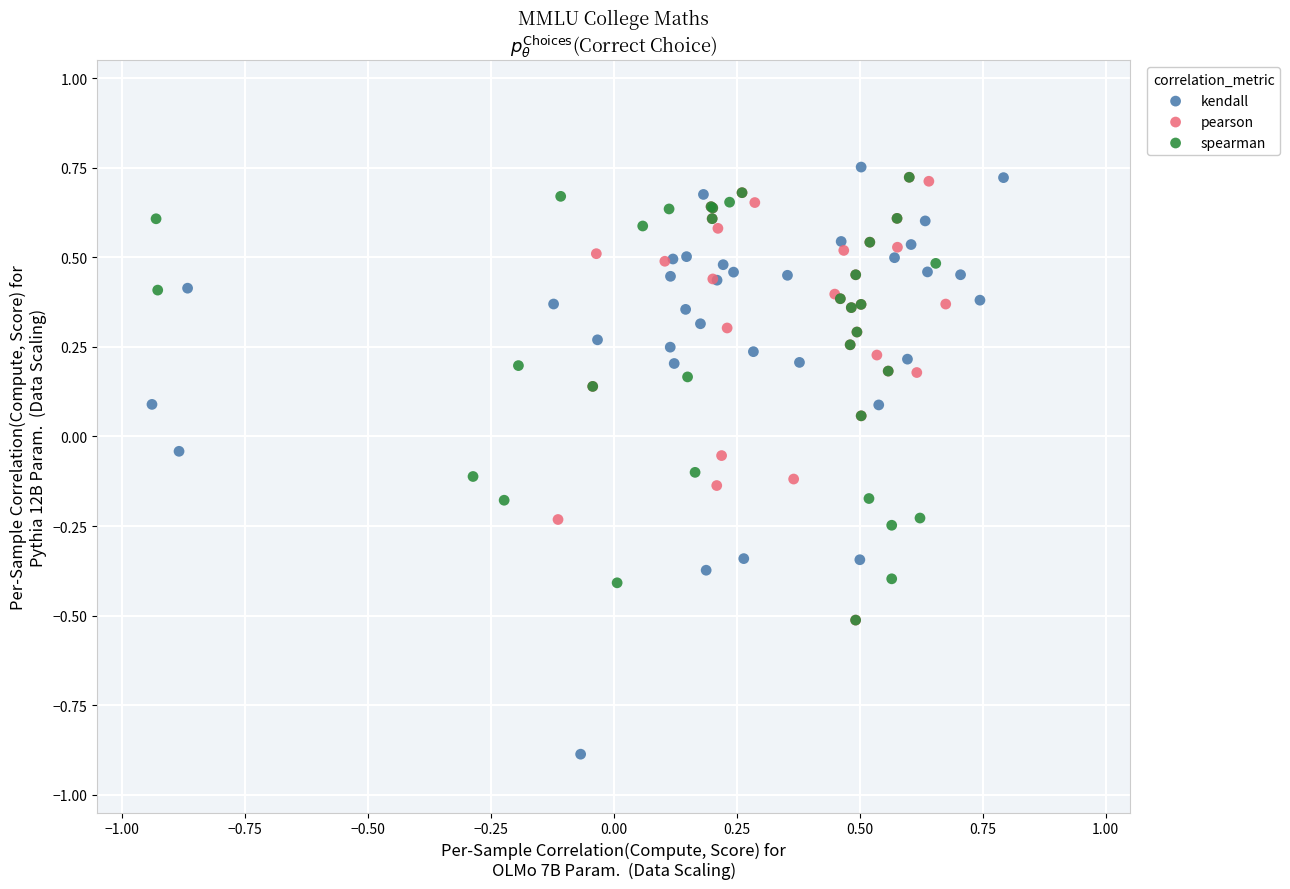

Which series reaches the maximum Y coordinate?

kendall